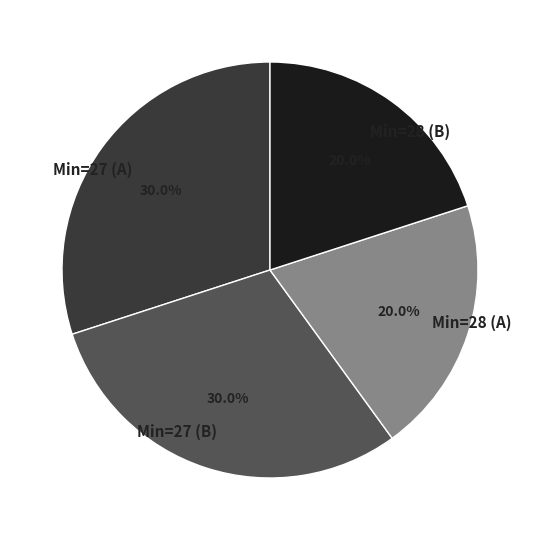

Does Min=28 (A) represent more than half of the total?

No